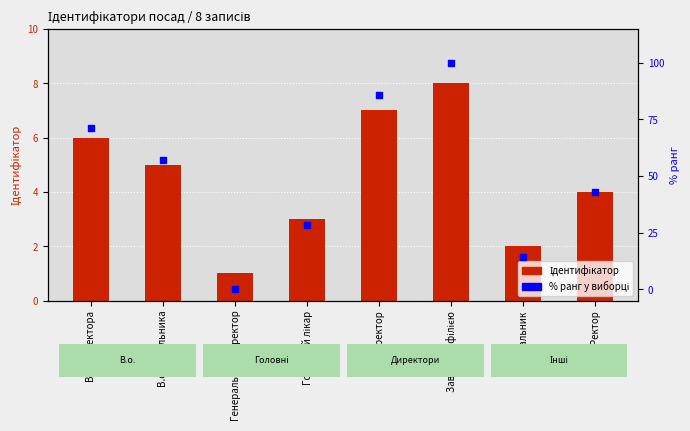

Is the value of % ранг at В.о. директора greater than the value of Ідентифікатор at Директор?

Yes